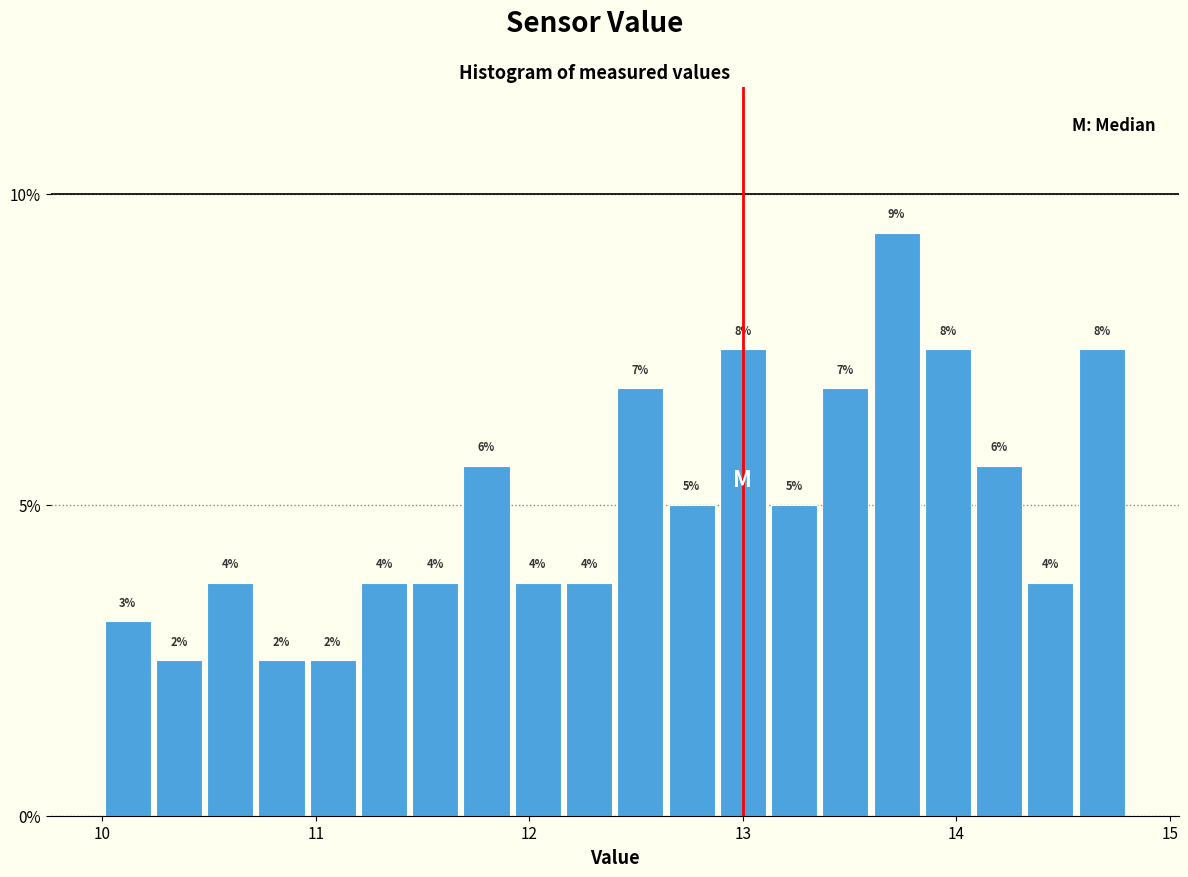

Around what value on the x-axis is the tallest bar? Give the approximate position of its centre, as read against the axis.

13.7